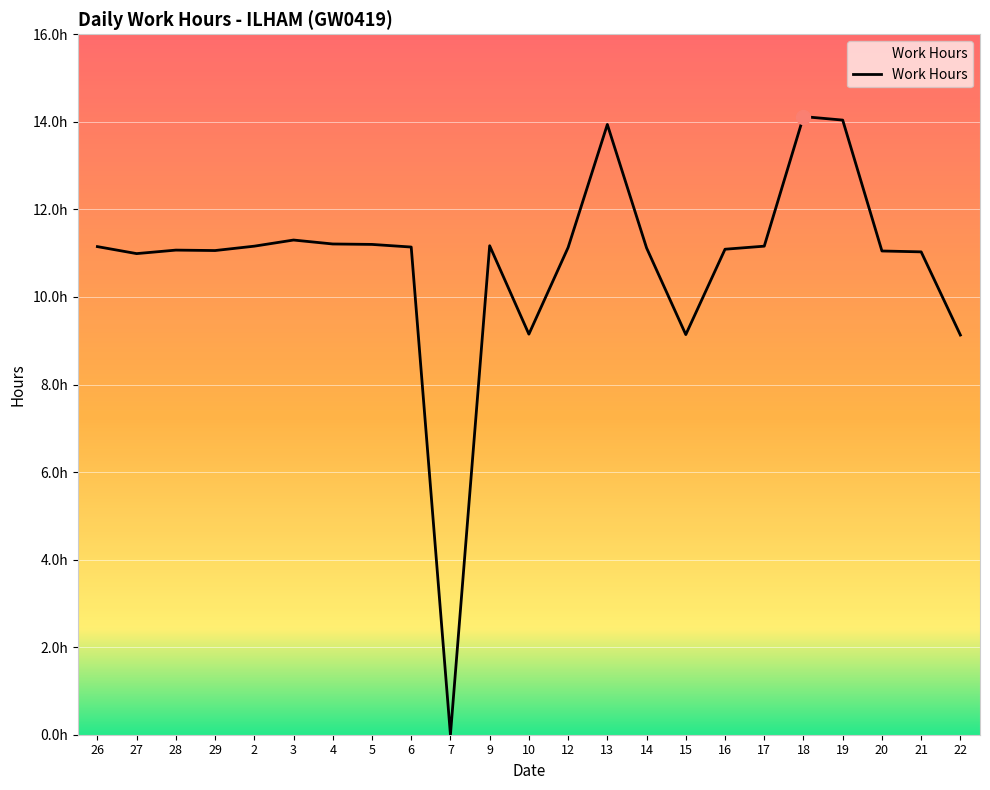

Does the chart have visible grid lines?

Yes